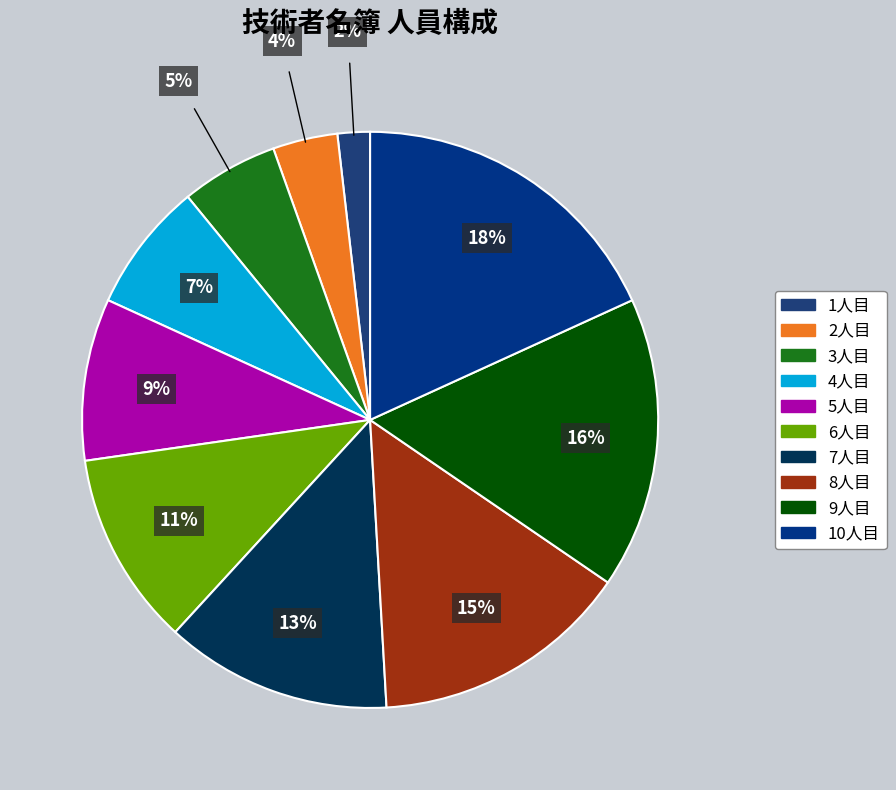

Which slice is the largest?

10人目